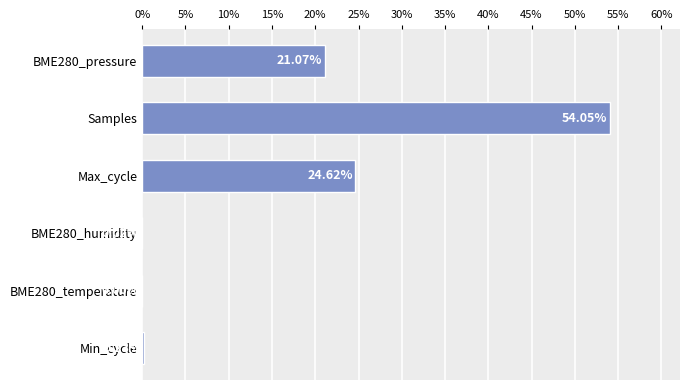

What is the sum of all values?

100.0